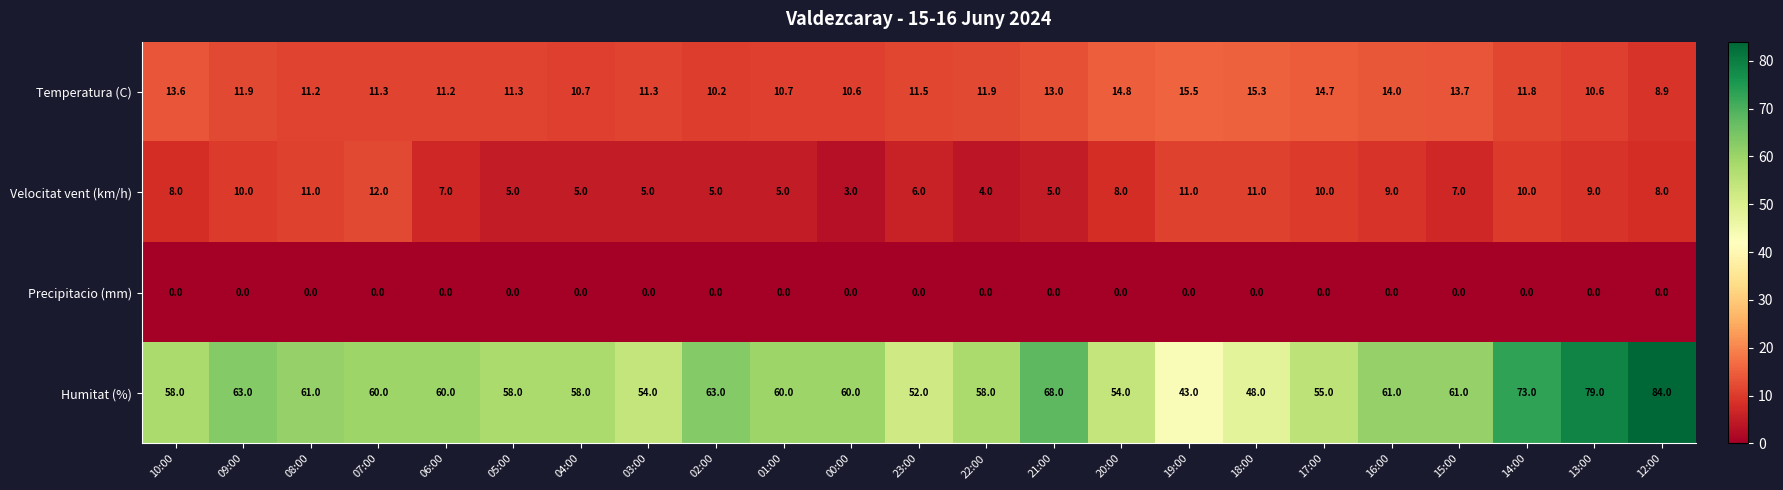

Count the number of categories in the chart.

23